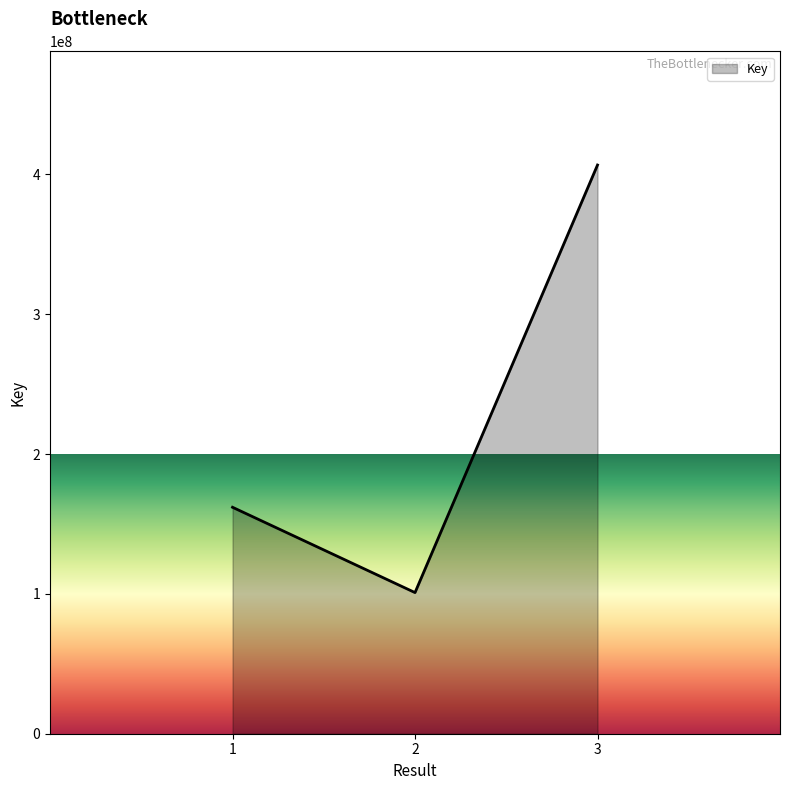

What is the difference between the second highest and minimum values?

61028079